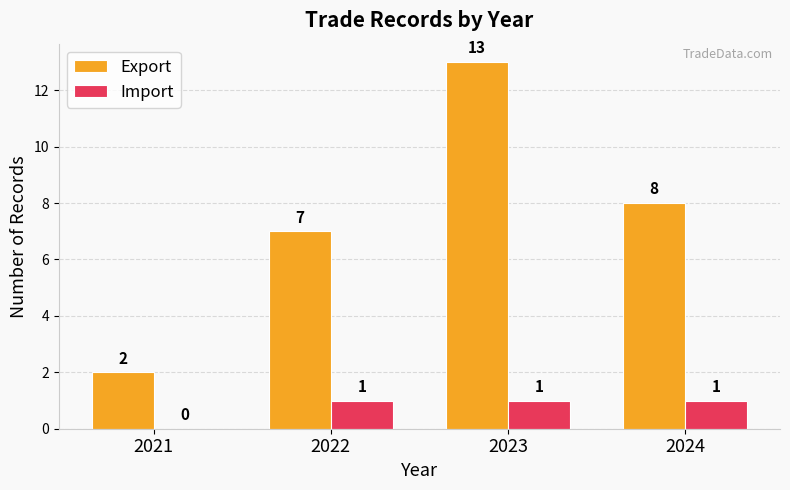

What is the maximum value for Export?

13